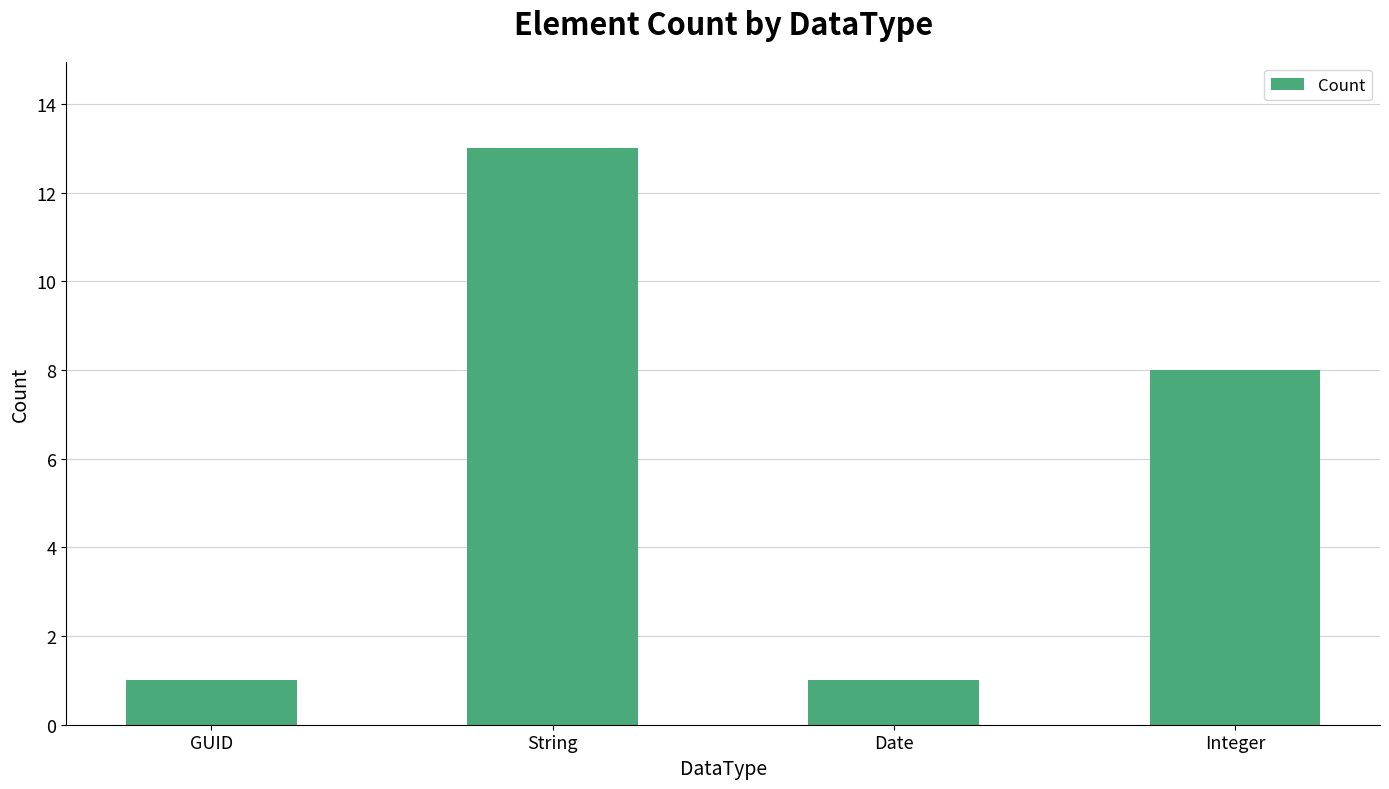

Reading right to left, extract all data points from this chart.

8	1	13	1